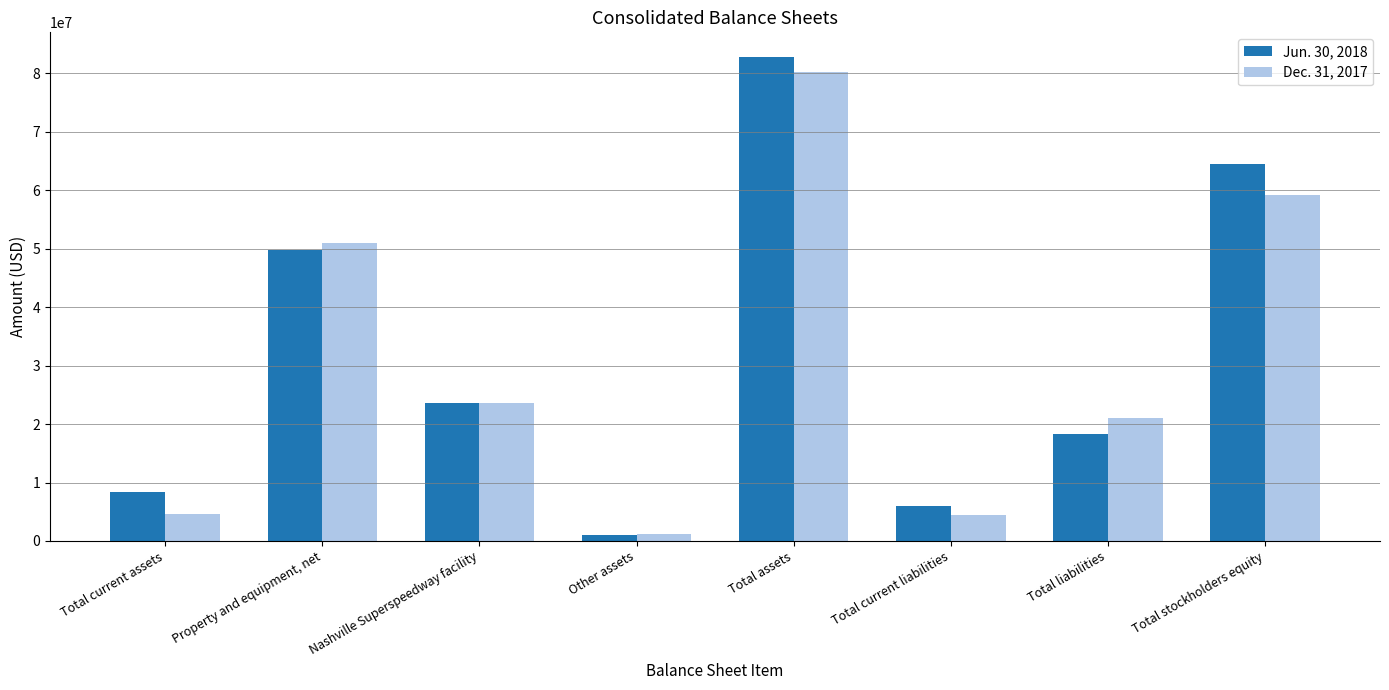

List the series in order of their overall mean, lowest first.

Dec. 31, 2017, Jun. 30, 2018